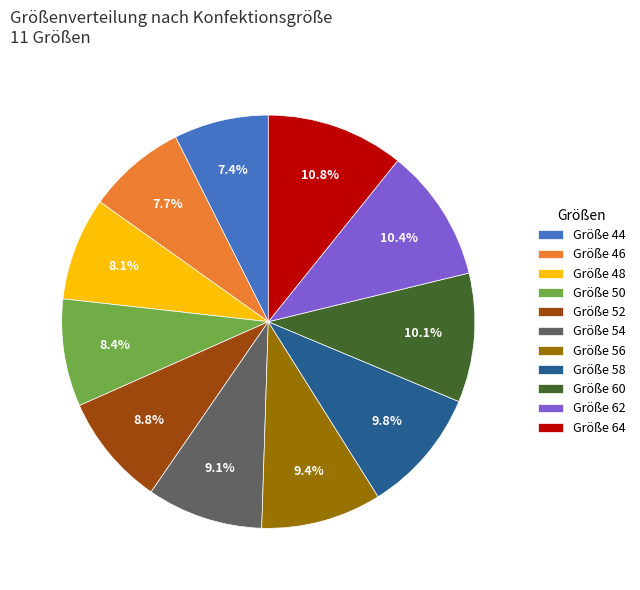

Combined, do Größe 62 and Größe 58 account for over 50%?

No